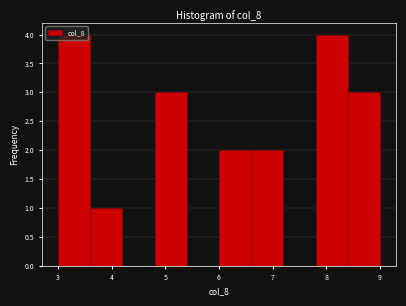

How tall is the bar that spans 7.8 to 8.4 on the x-axis? The values are not printed on the chart, so give them approximately, as read against the axis.

4